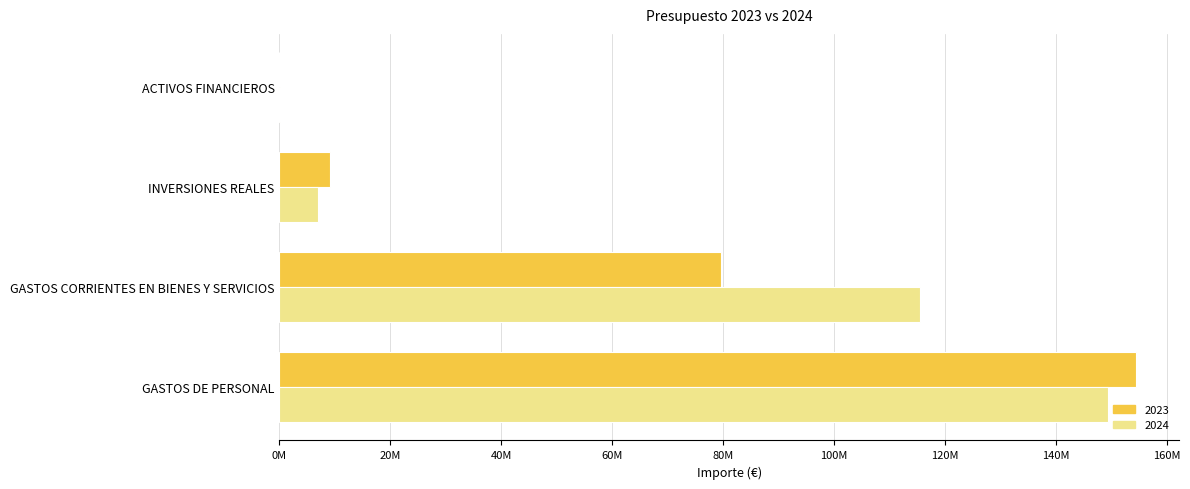

What are all the series names shown in the legend?

2023, 2024